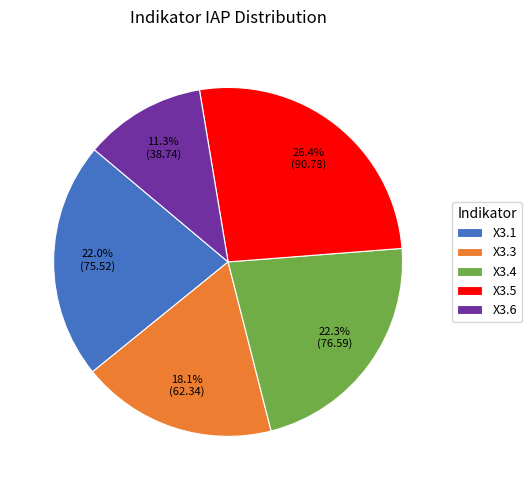

What is the smallest slice in the pie chart?

X3.6